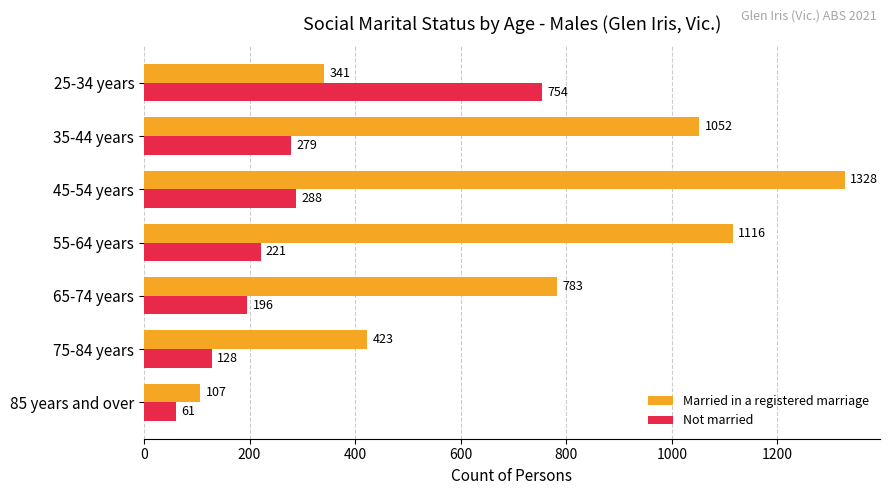

At how many categories does at least one series exceed 1109?

2